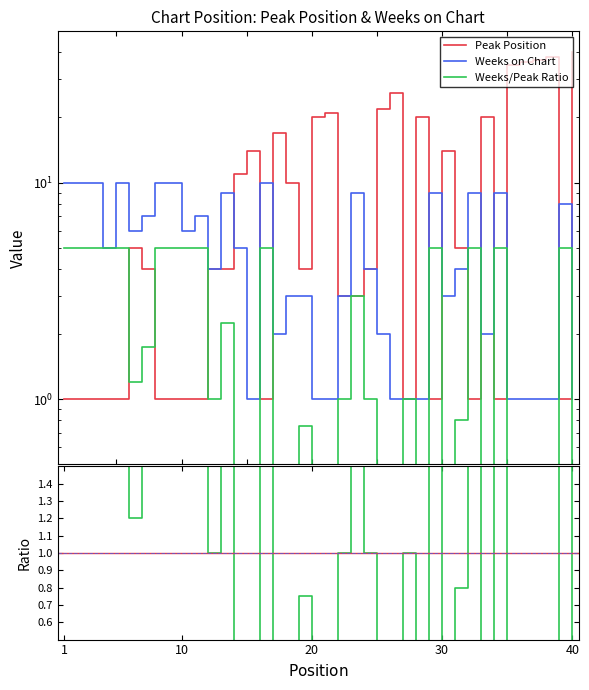

True or false: Weeks on Chart and Weeks/Peak Ratio cross at least once.

False